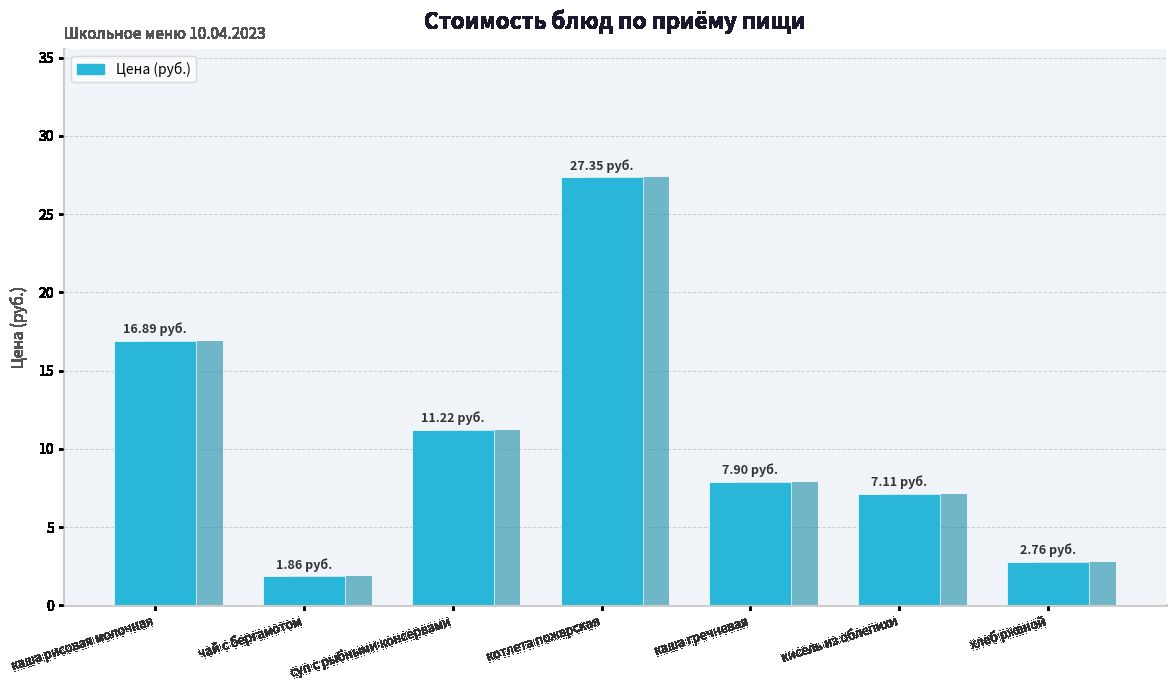

Approximately how many times larger is the value at каша гречневая compared to каша рисовая молочная?

0.5